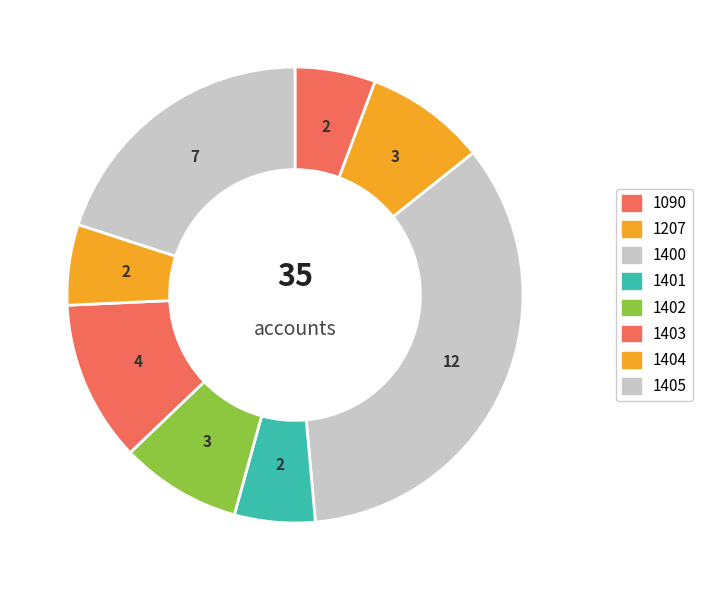

How many segments does this pie chart have?

8